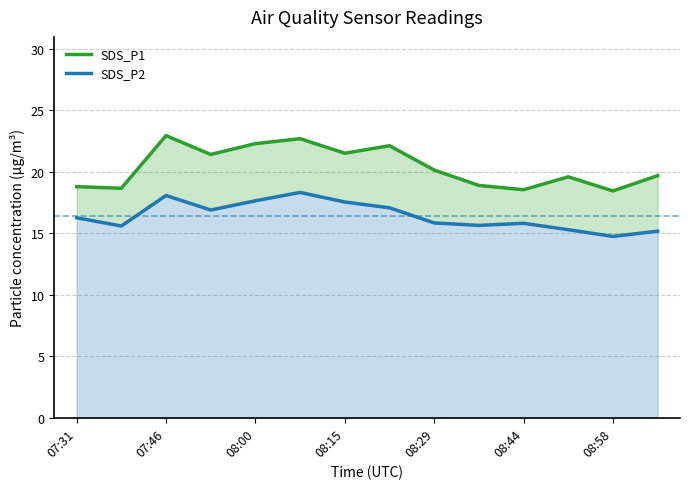

What is the difference between the SDS_P2 values at 12 and 13?

0.4